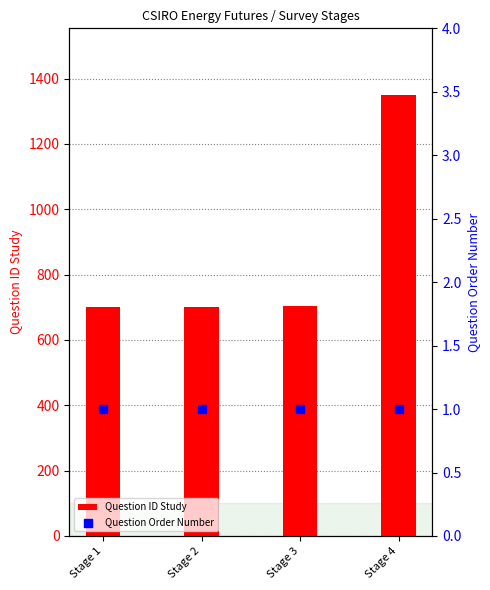

At which category is the sum across all series the highest?

Stage 4